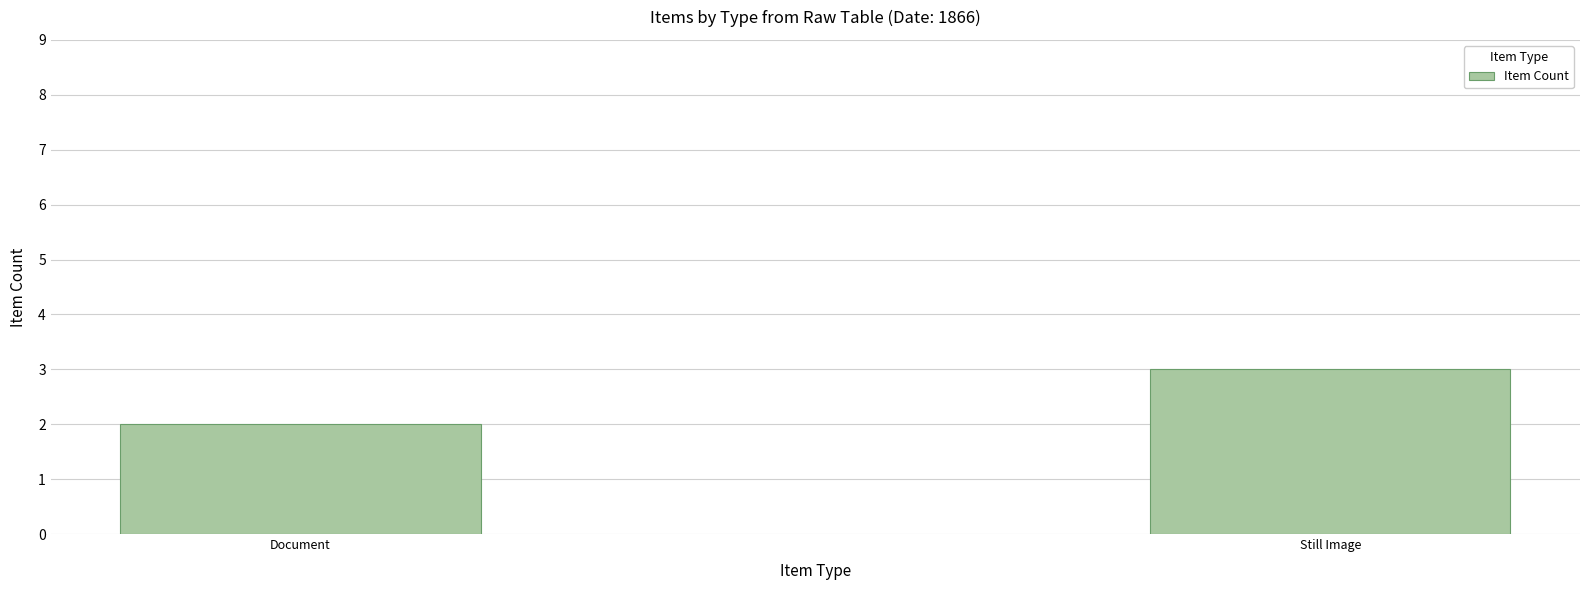

Approximately how many times larger is the value at Document compared to Still Image?

0.7